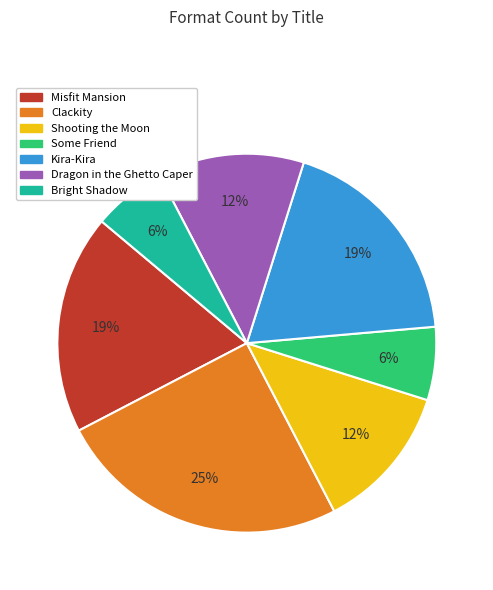

To the nearest percent, what portion does Misfit Mansion represent?

19%